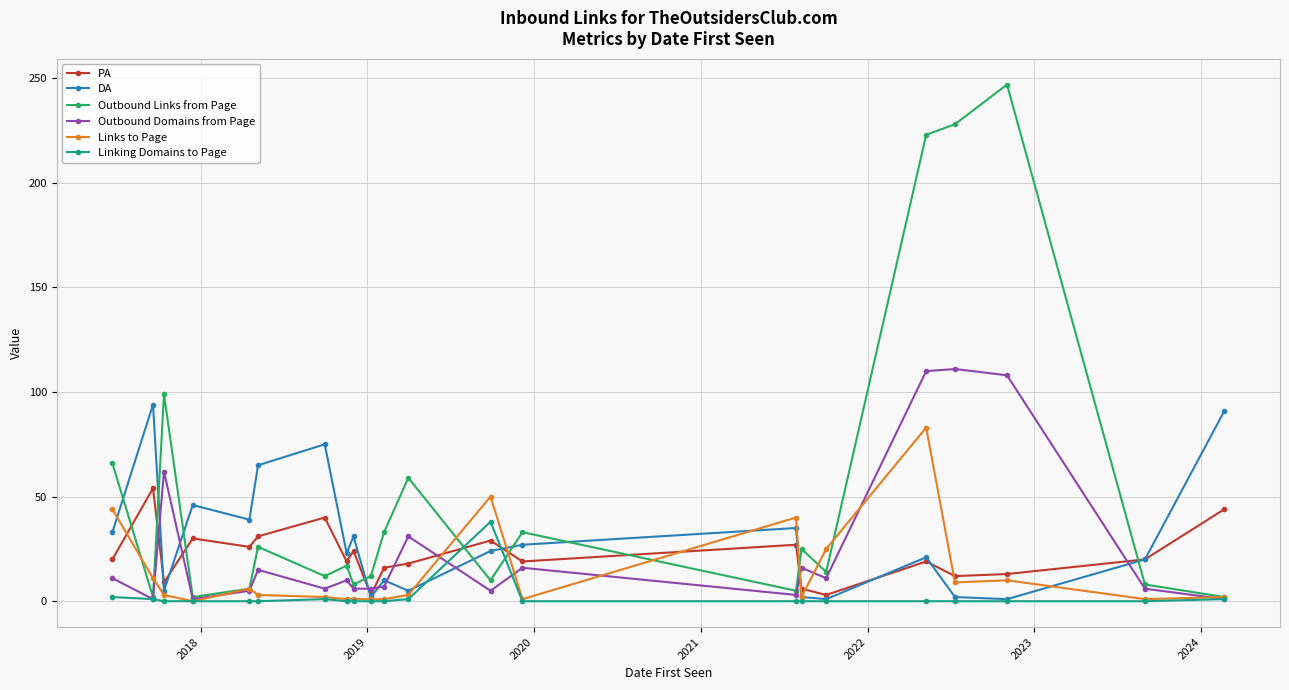

How many lines are shown in the chart?

6